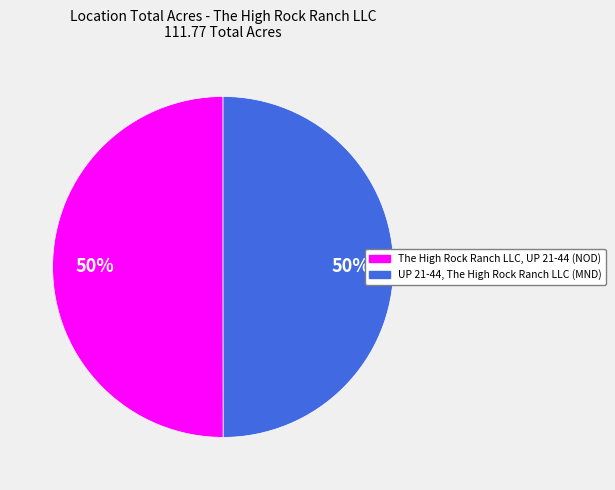

Combined, do The High Rock Ranch LLC, UP 21-44 (NOD) and UP 21-44, The High Rock Ranch LLC (MND) account for over 50%?

Yes